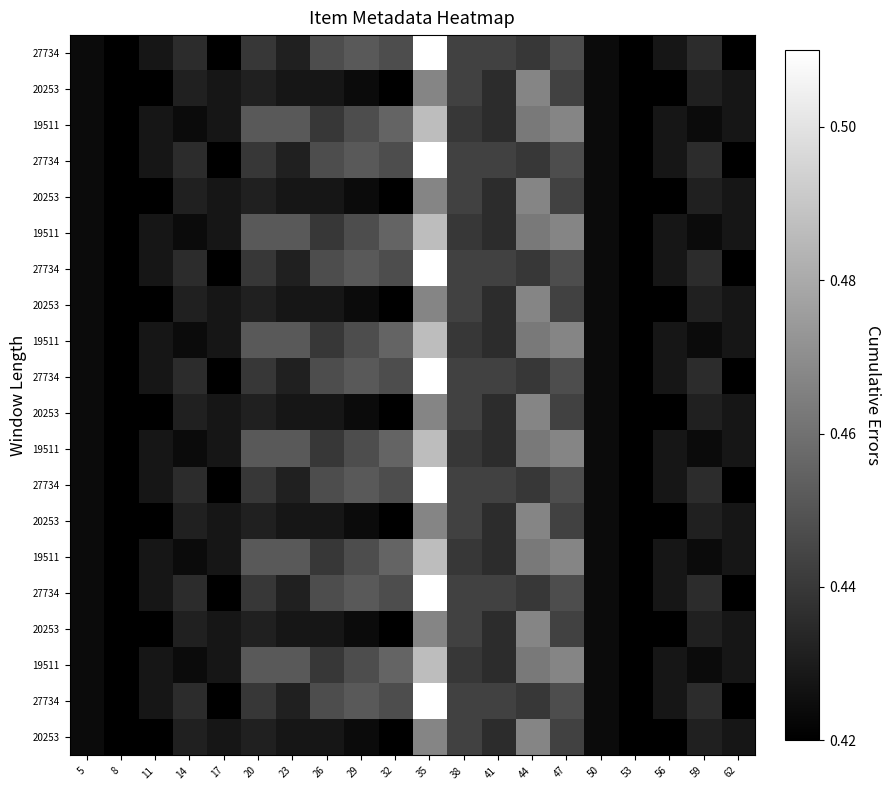

What is the total value across all series at 32?

8.8